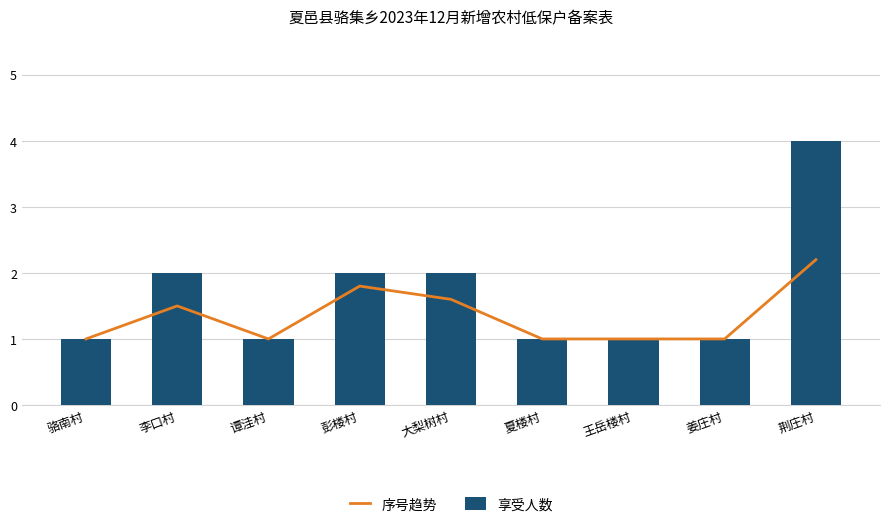

True or false: 享受人数 has a value of 4 at 荆庄村.

True